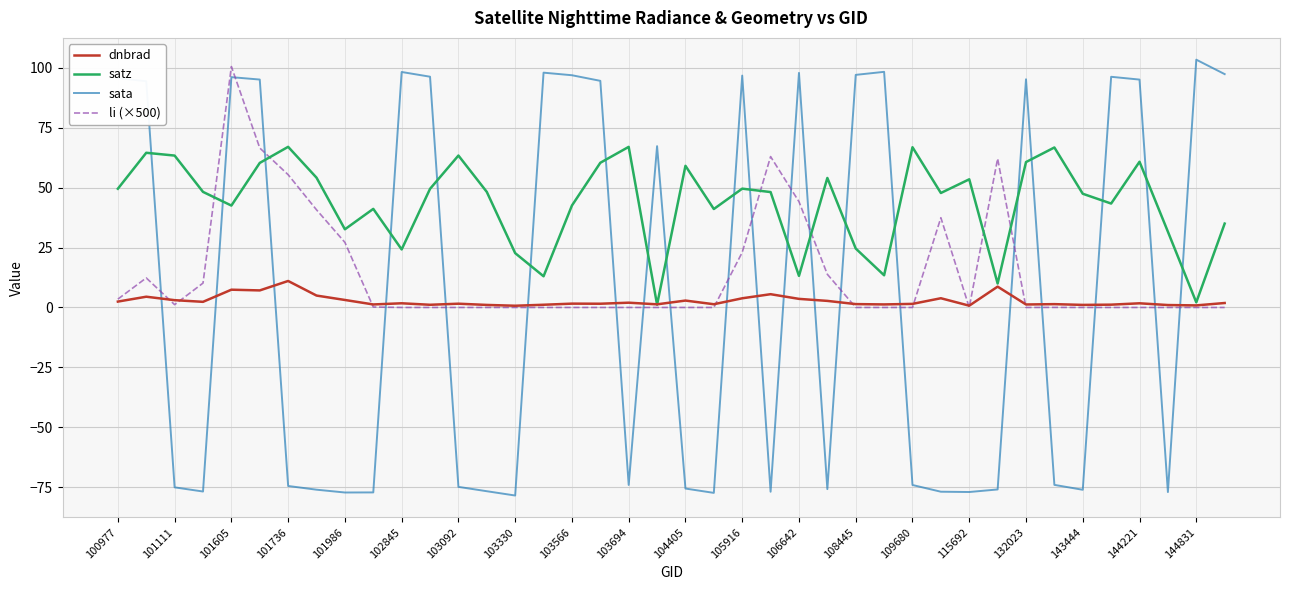

Which series has the largest range (max minus min)?

sata